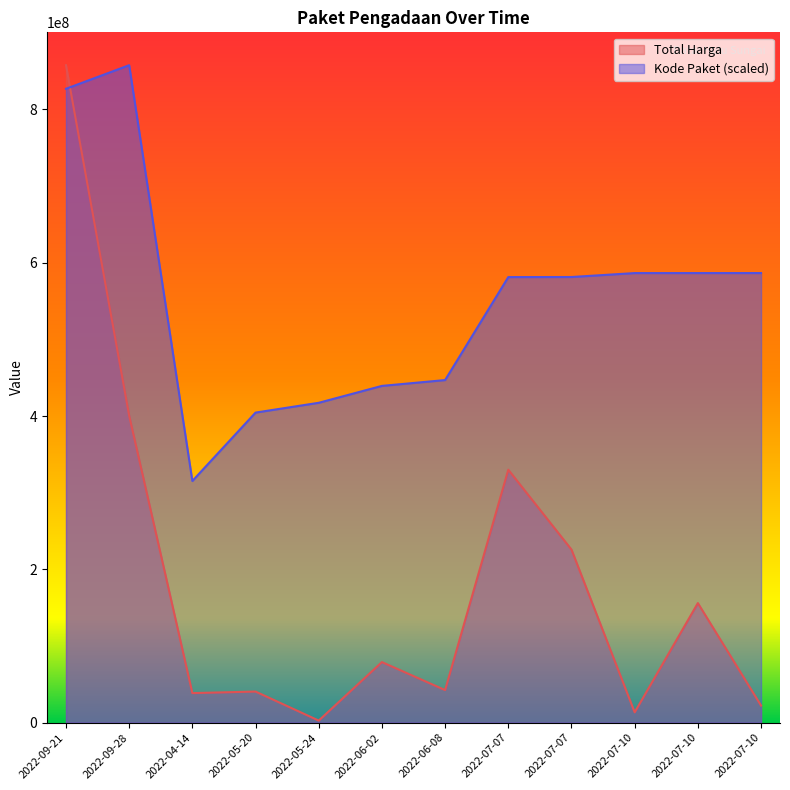

What is the total value across all series at 2022-07-07?

911319344.7